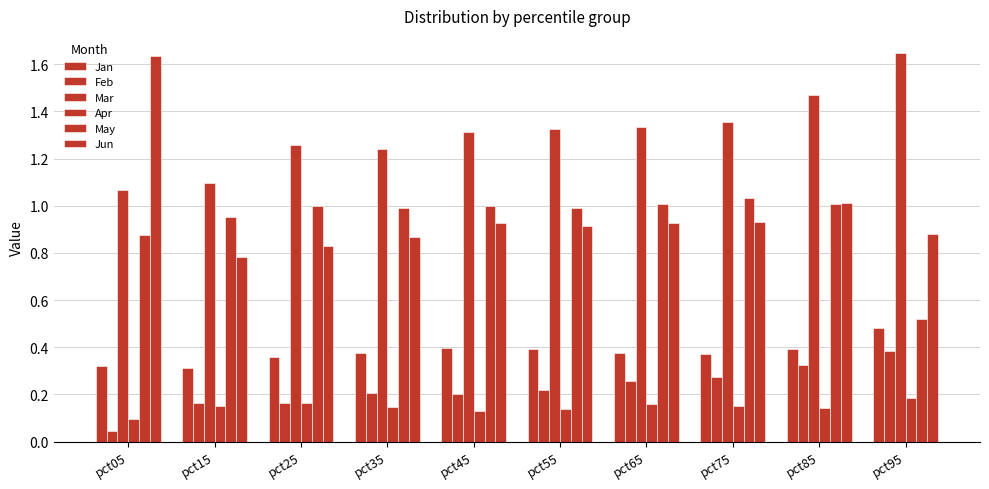

True or false: Jun has a value of 1.0 at pct15.

False